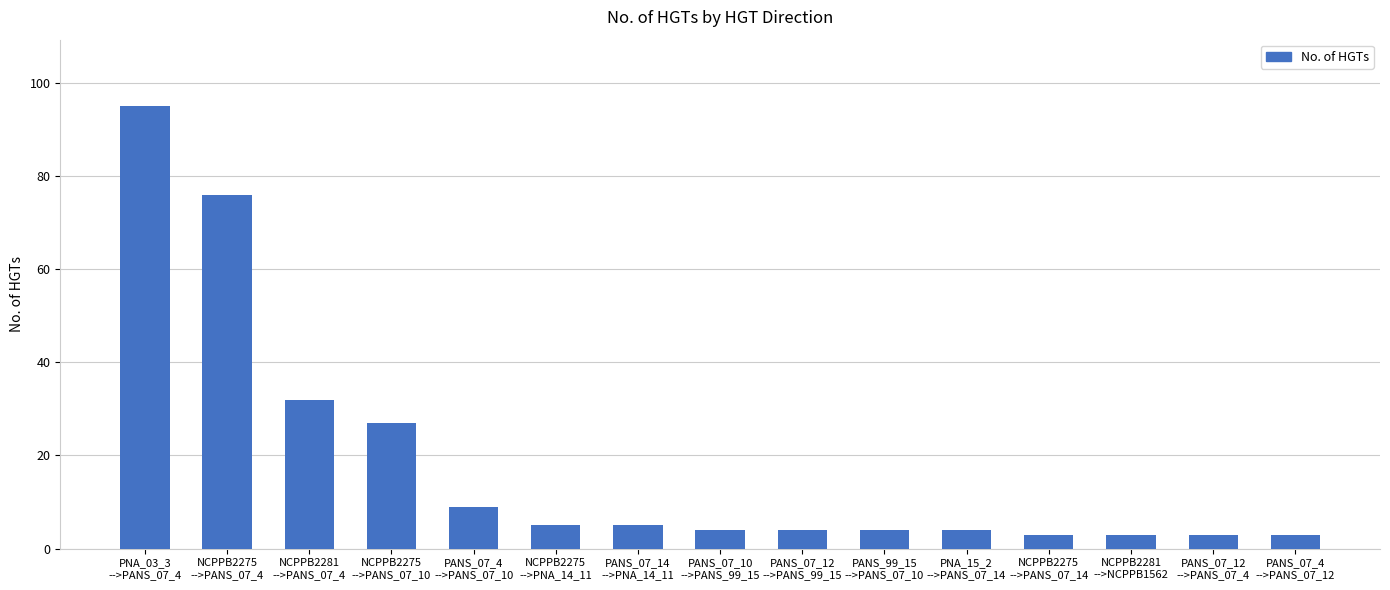

What position from the left is PANS_07_4
-->PANS_07_10?

5